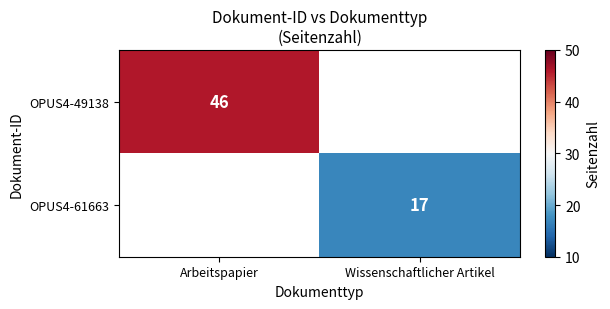

Rank the categories by OPUS4-49138 value from lowest to highest.

Arbeitspapier, Wissenschaftlicher Artikel